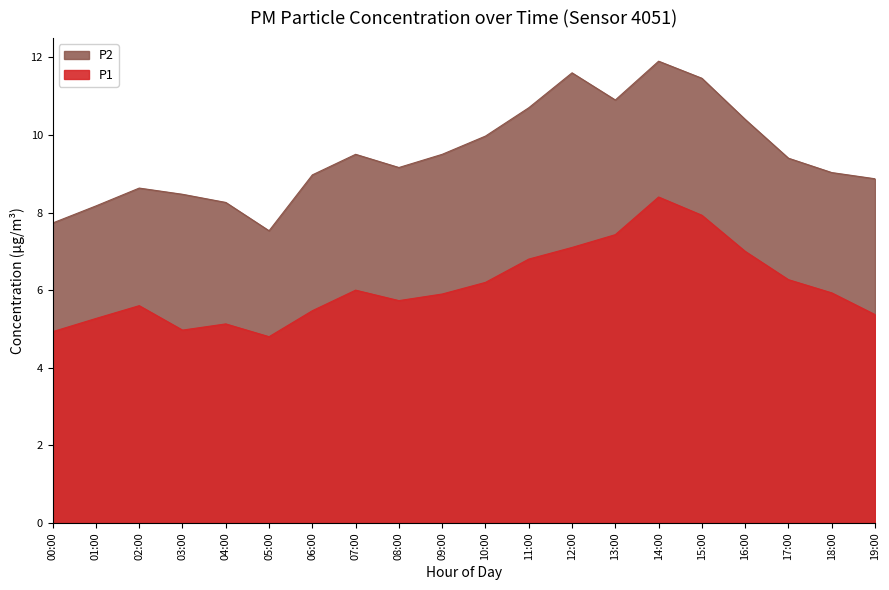

Reading left to right, list all the values displayed in this chart.

00:00=4.9	01:00=5.3	02:00=5.6	03:00=5.0	04:00=5.1	05:00=4.8	06:00=5.5	07:00=6.0	08:00=5.7	09:00=5.9	10:00=6.2	11:00=6.8	12:00=7.1	13:00=7.4	14:00=8.4	15:00=7.9	16:00=7.0	17:00=6.3	18:00=5.9	19:00=5.4